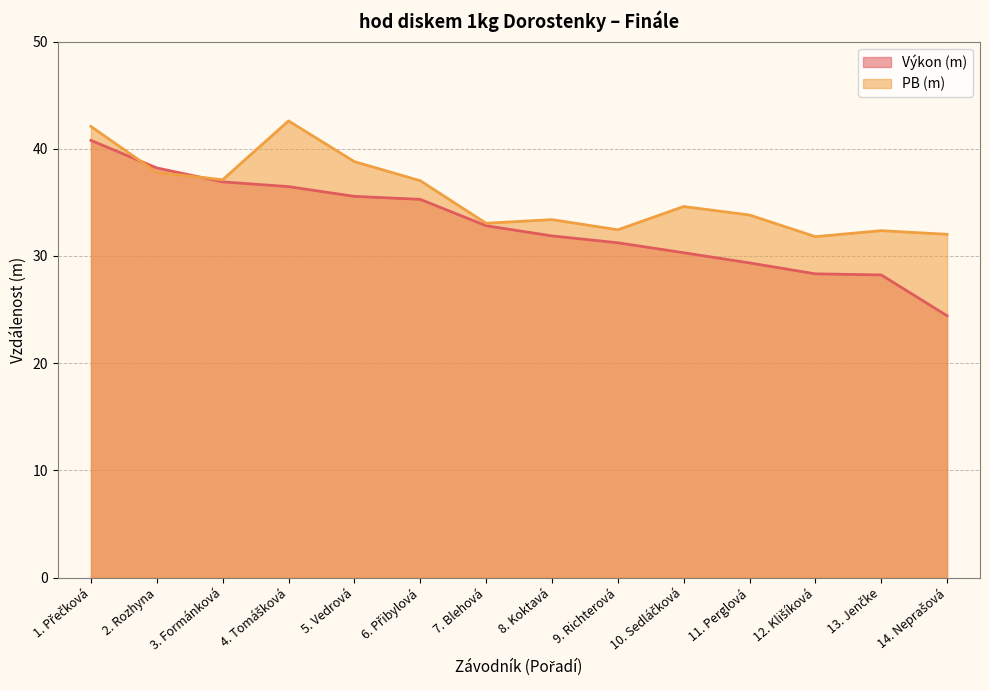

Which series has the largest total across all categories?

PB (m)